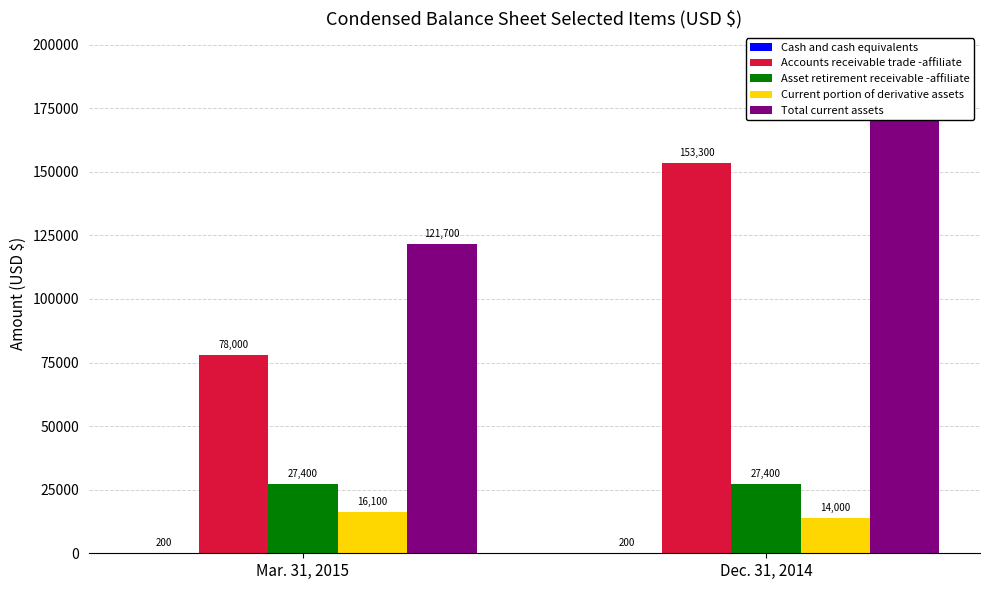

Are the bars horizontal?

No